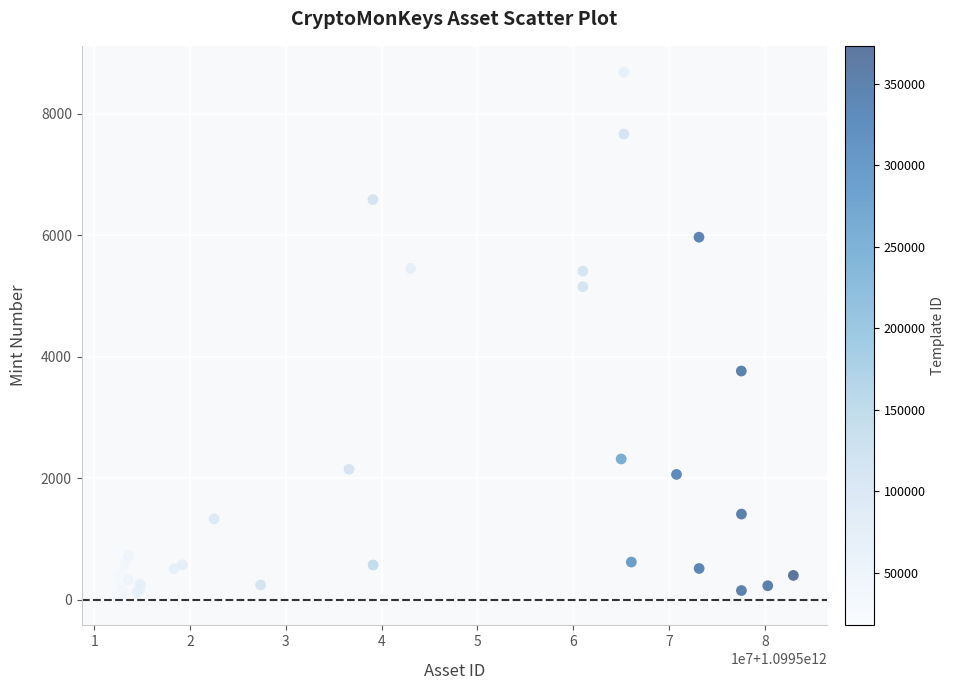

What Y value in the scatter plot is closest to 4348?

3765